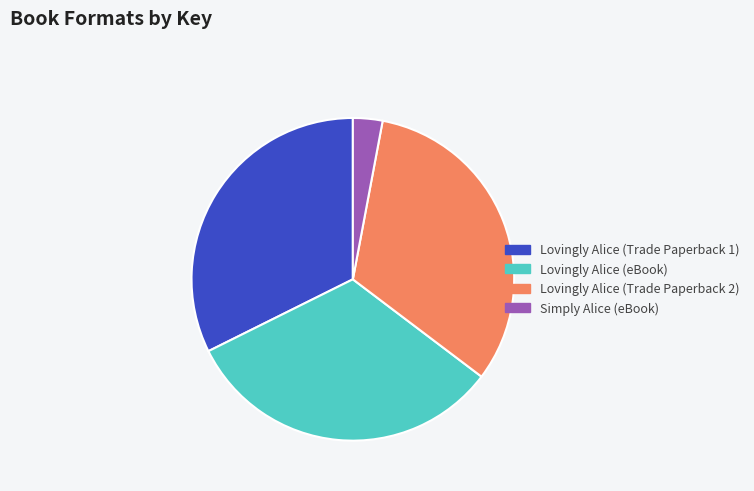

Is the sum of Lovingly Alice (Trade Paperback 2) and Lovingly Alice (eBook) greater than half?

Yes